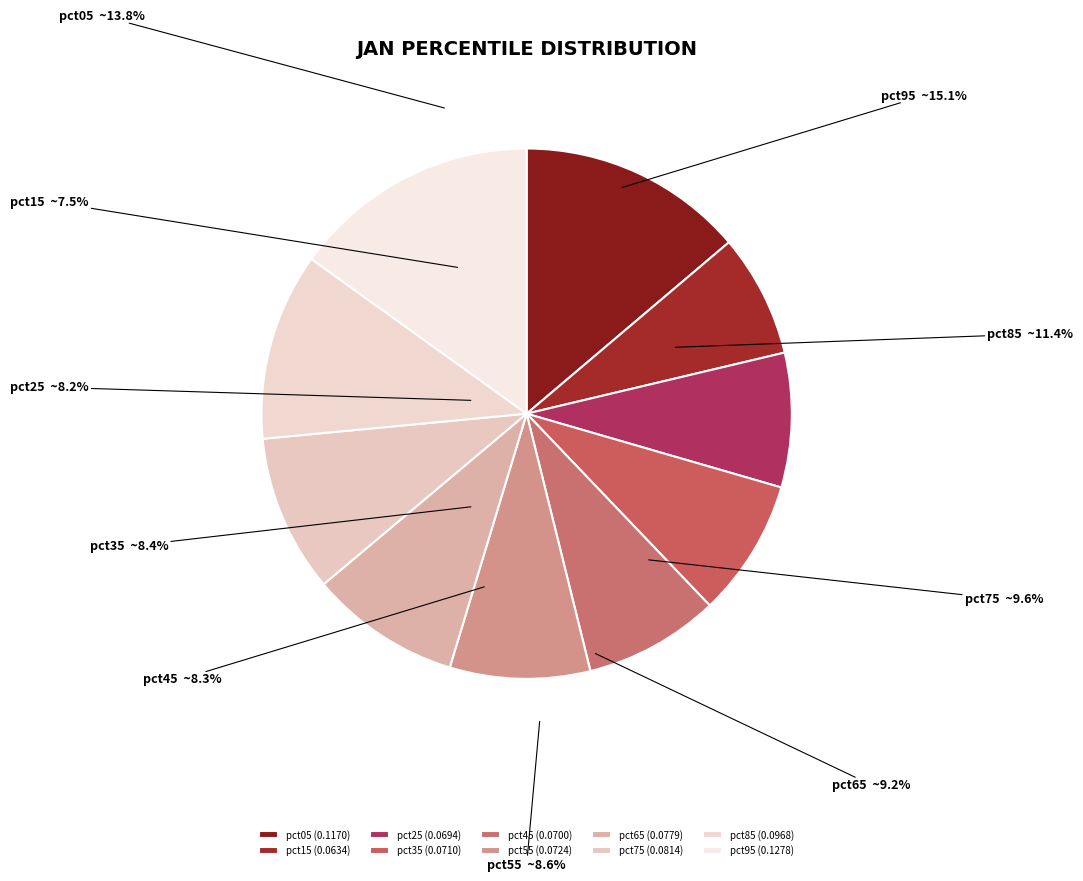

Is the sum of pct95 and pct45 greater than half?

No